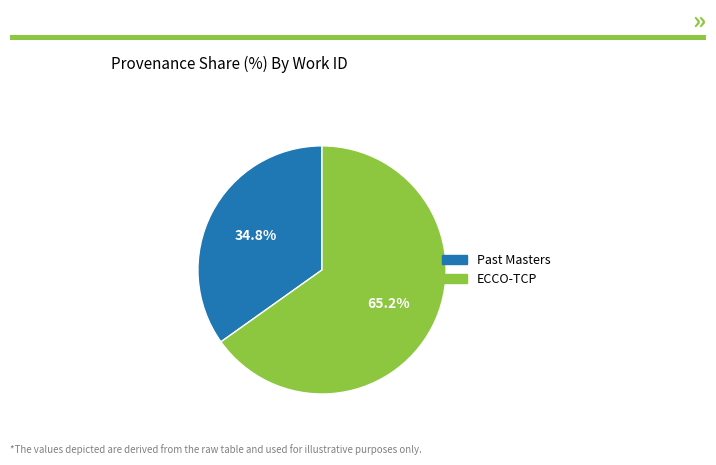

Does ECCO-TCP represent more than half of the total?

Yes